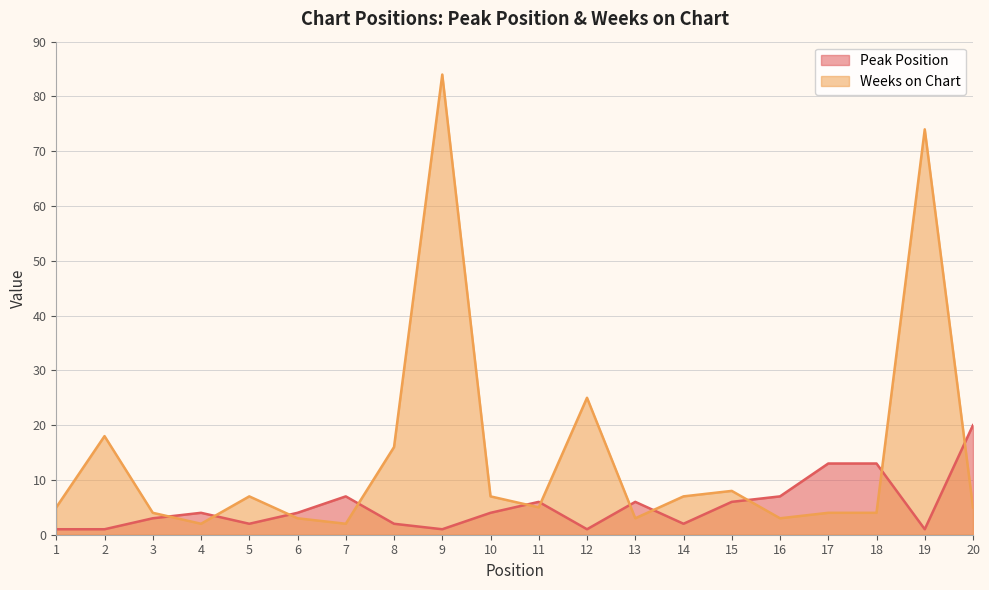

What is the value of the Peak Position point at the 1st from the left?

1